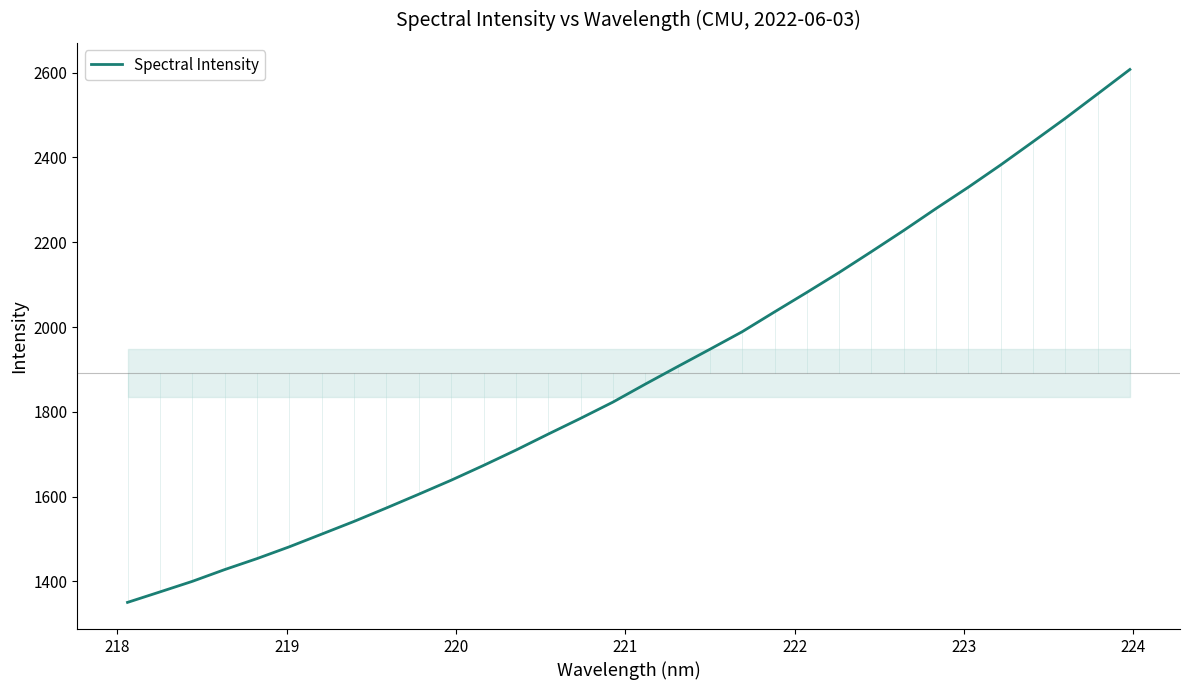

What is the difference between the maximum and minimum values?

1257.3